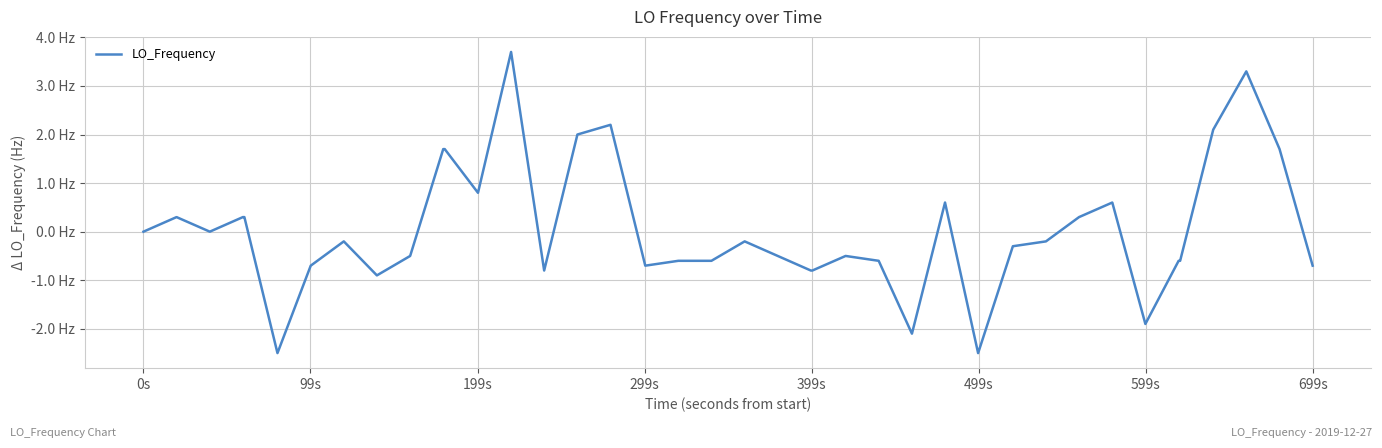

Does the chart display data point markers on the line(s)?

No